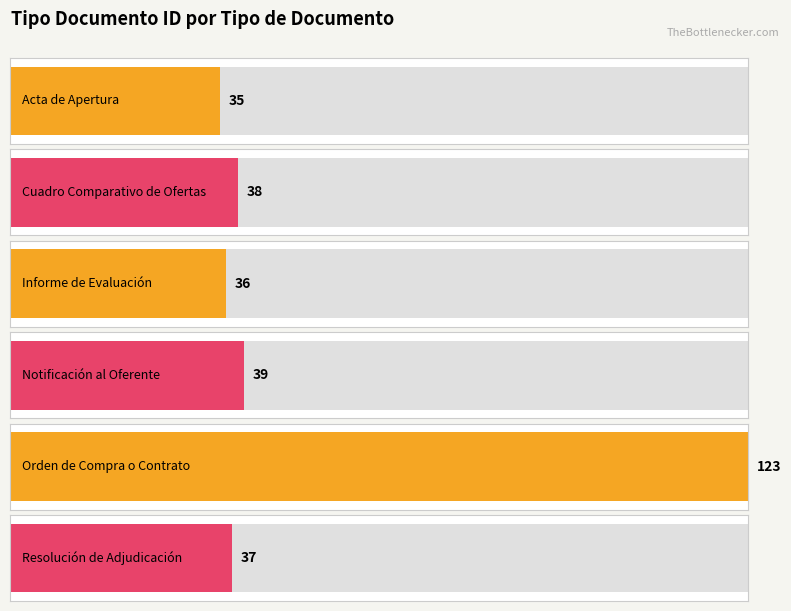

Rank the categories by value from highest to lowest.

Orden de Compra o Contrato, Notificación al Oferente, Cuadro Comparativo de Ofertas, Resolución de Adjudicación, Informe de Evaluación, Acta de Apertura